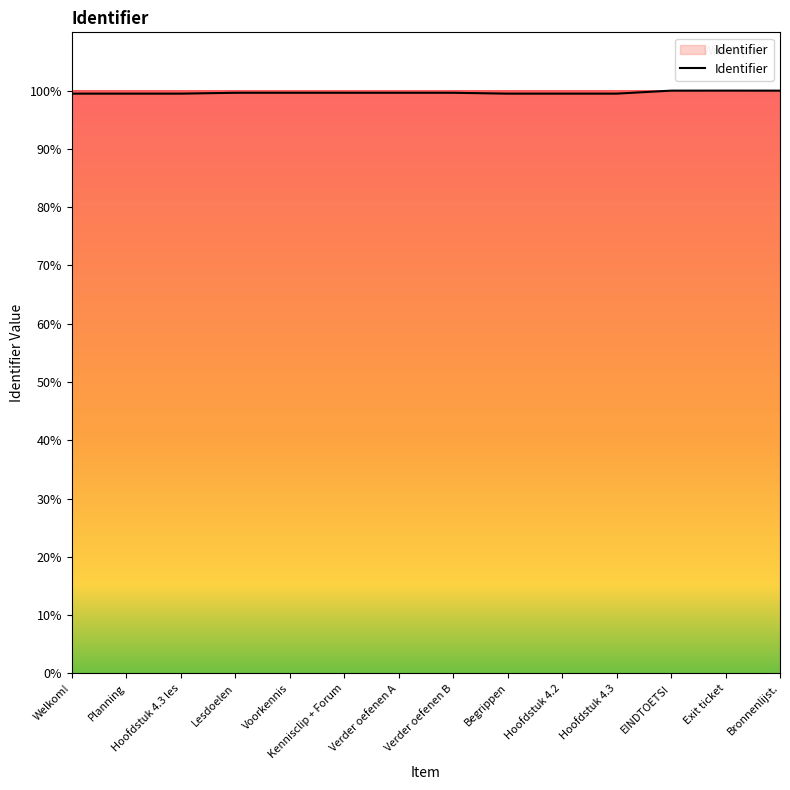

Approximately how many times larger is the value at Bronnenlijst. compared to EINDTOETS!?

1.0